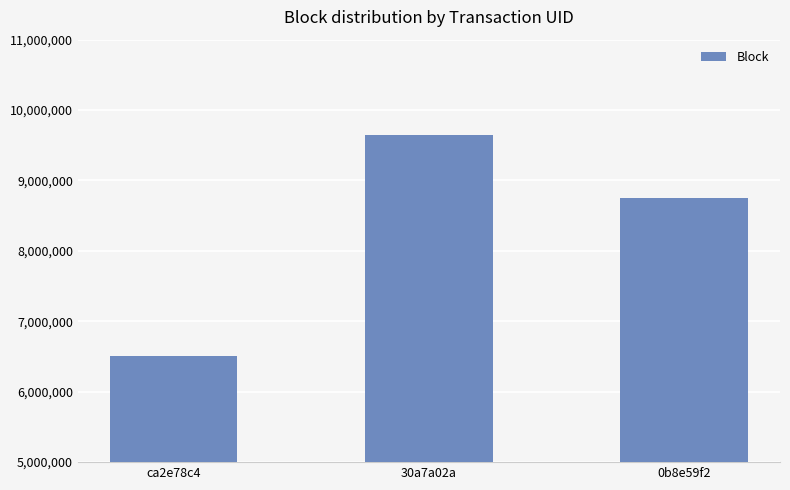

Reading left to right, extract all data points from this chart.

6511025	9645277	8747090